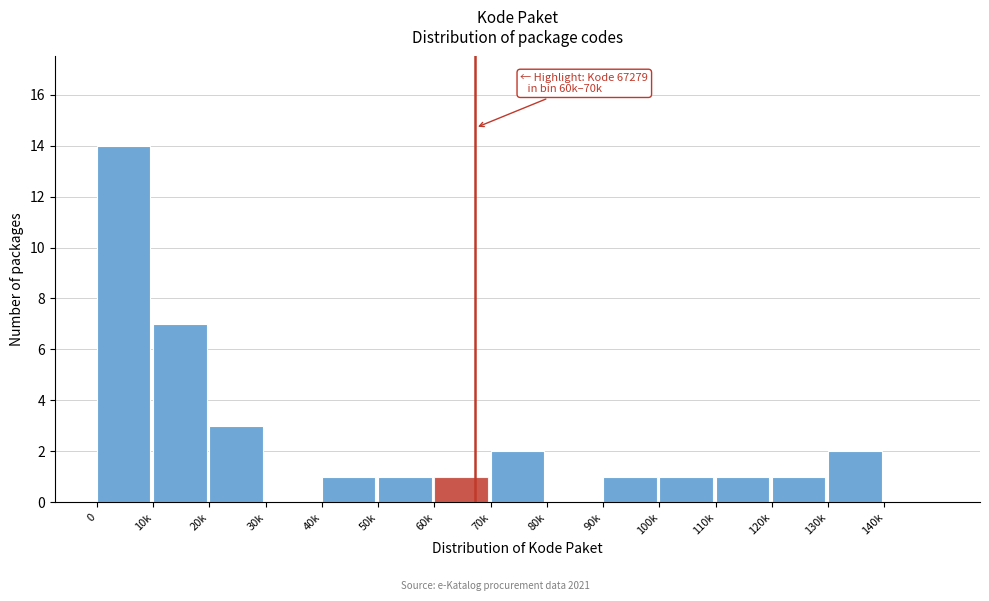

Reading left to right, list all the values displayed in this chart.

0=14	10k=7	20k=3	30k=0	40k=1	50k=1	60k=1	70k=2	80k=0	90k=1	100k=1	110k=1	120k=1	130k=2	140k=0